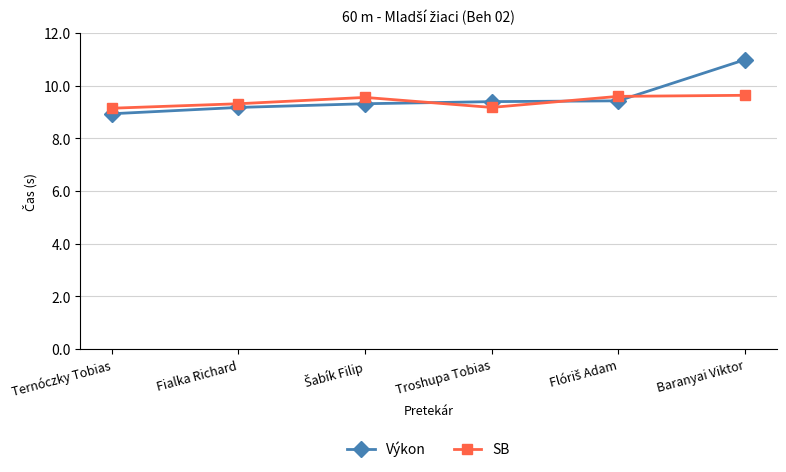

Rank the series by their maximum value, from highest to lowest.

Výkon, SB